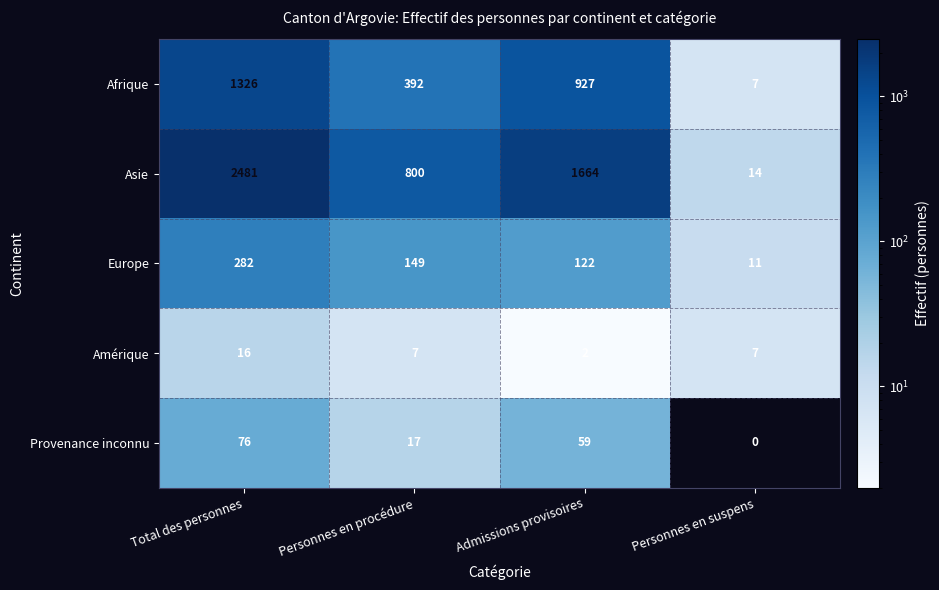

What is the sum of the Provenance inconnu values at Personnes en suspens and Personnes en procédure?

17